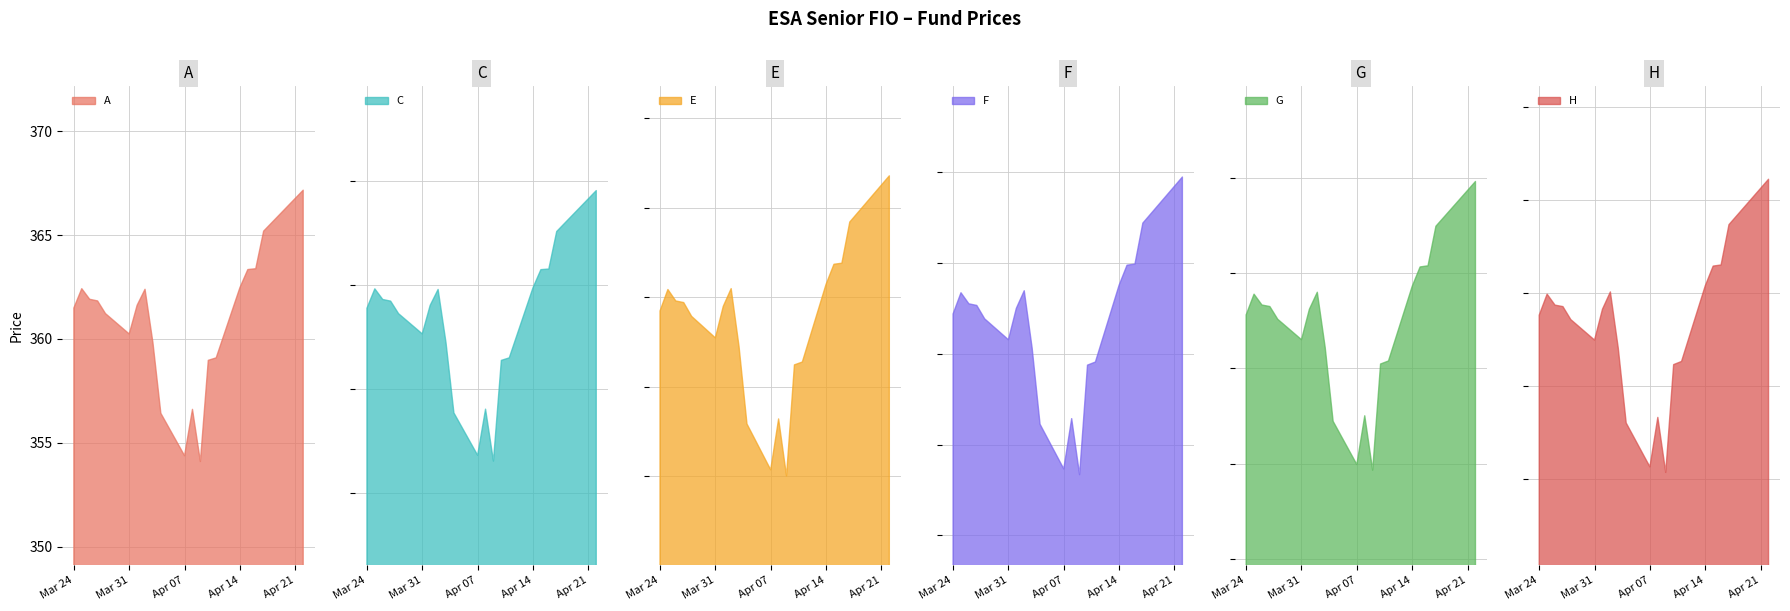

What is the greatest value displayed?

466.8